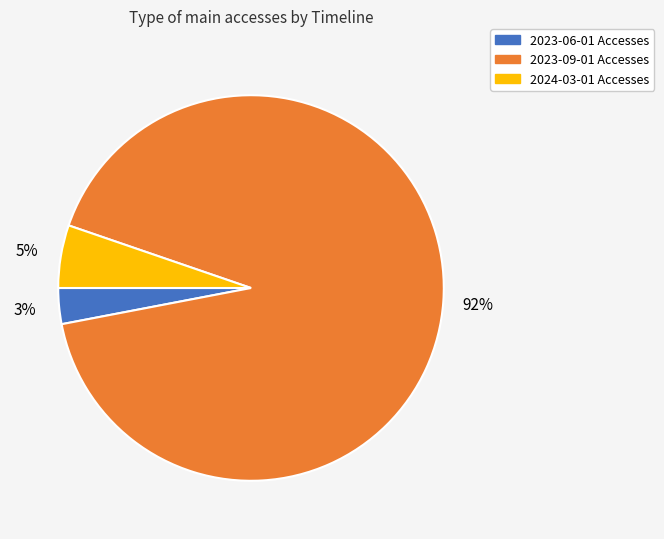

Approximately how many times larger is the value at 2023-06-01 compared to 2024-03-01?

0.6